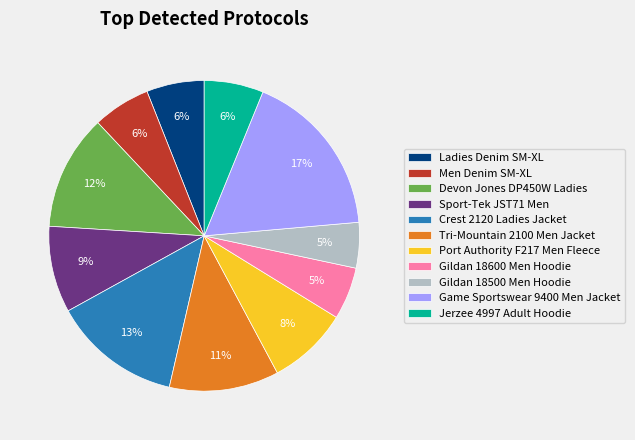

To the nearest percent, what is the combined percentage of Sport-Tek JST71 Men and Port Authority F217 Men Fleece?

17%